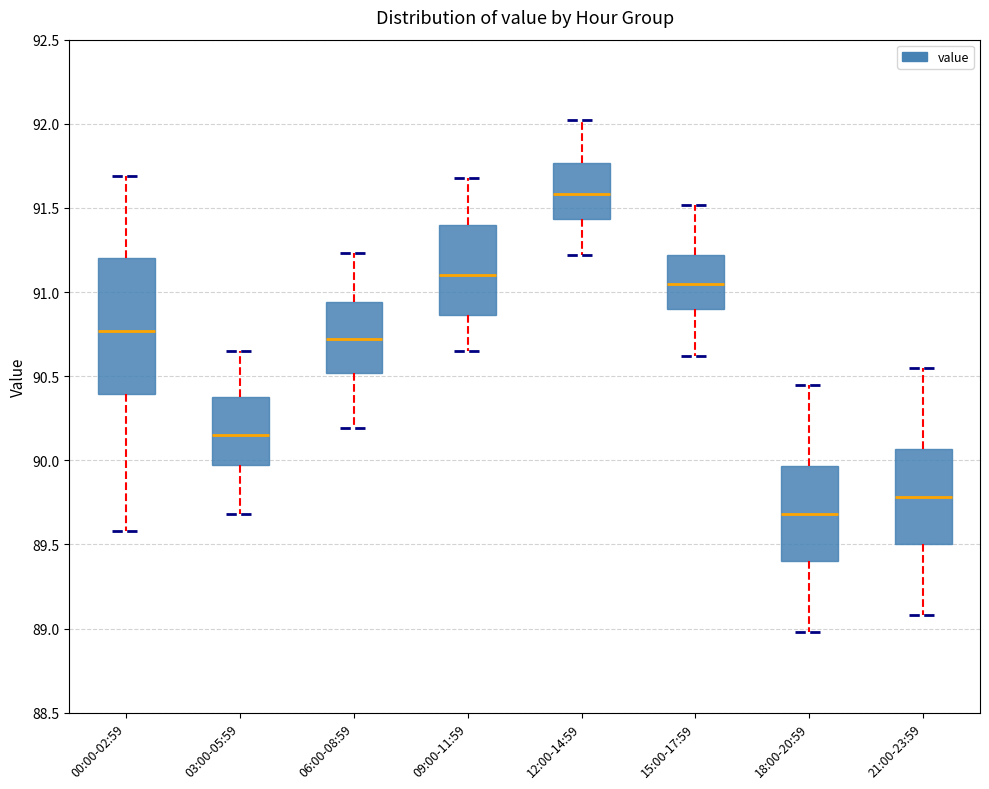

Which box is the tallest, from its lower edge to its upper edge?

00:00-02:59